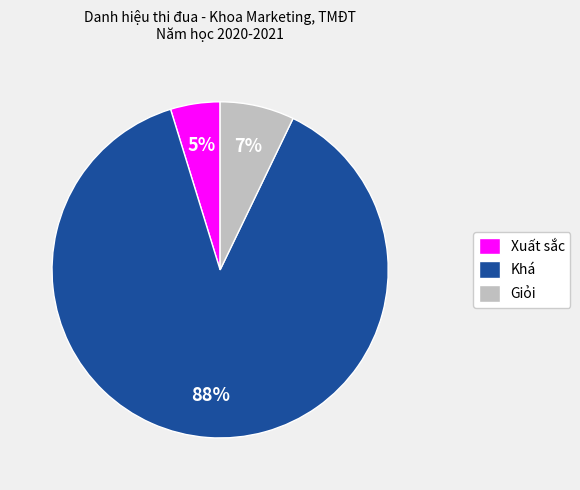

Between Giỏi and Khá, which is larger?

Khá